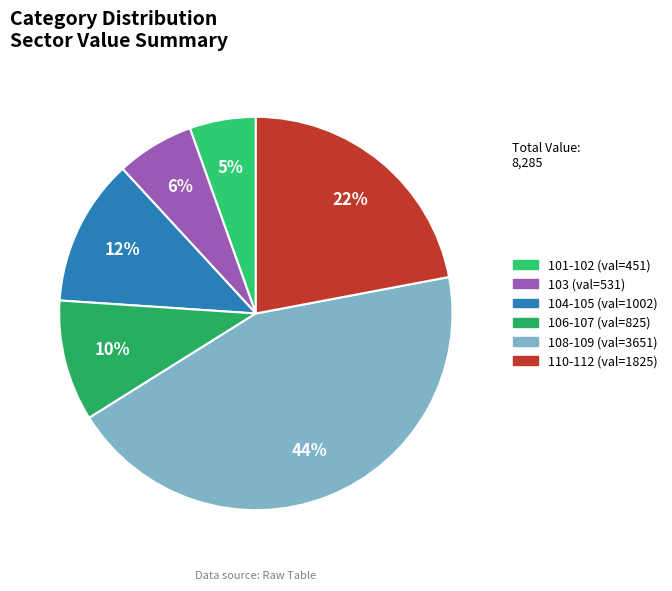

How many slices are in this pie chart?

6